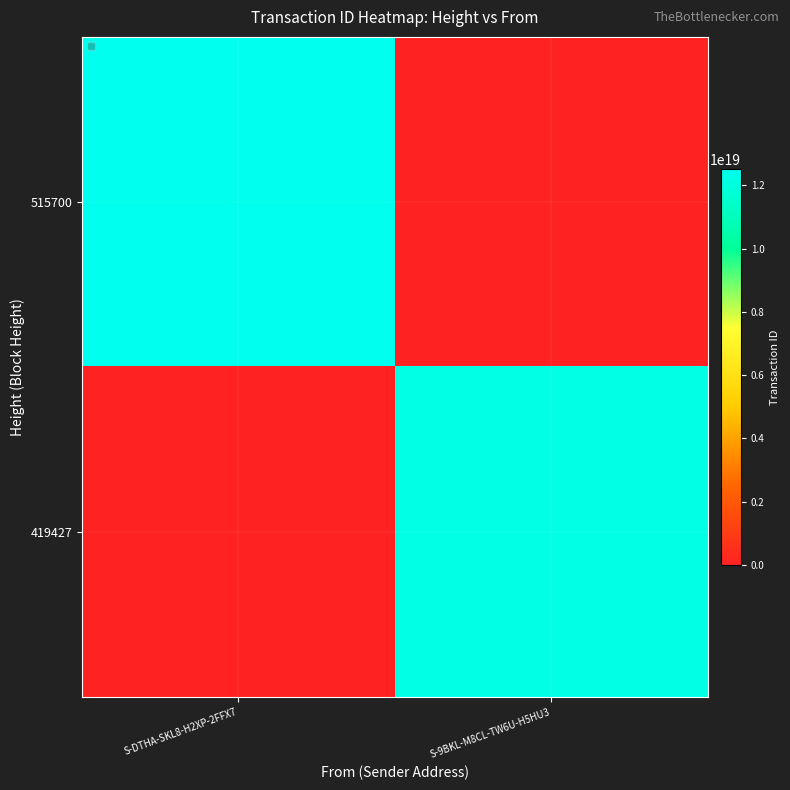

Reading right to left, what are all the values shown in this chart?

515700: S-9BKL-M8CL-TW6U-H5HU3=0	S-DTHA-SKL8-H2XP-2FFX7=12502327016697683968
419427: S-9BKL-M8CL-TW6U-H5HU3=12237805979259826176	S-DTHA-SKL8-H2XP-2FFX7=0